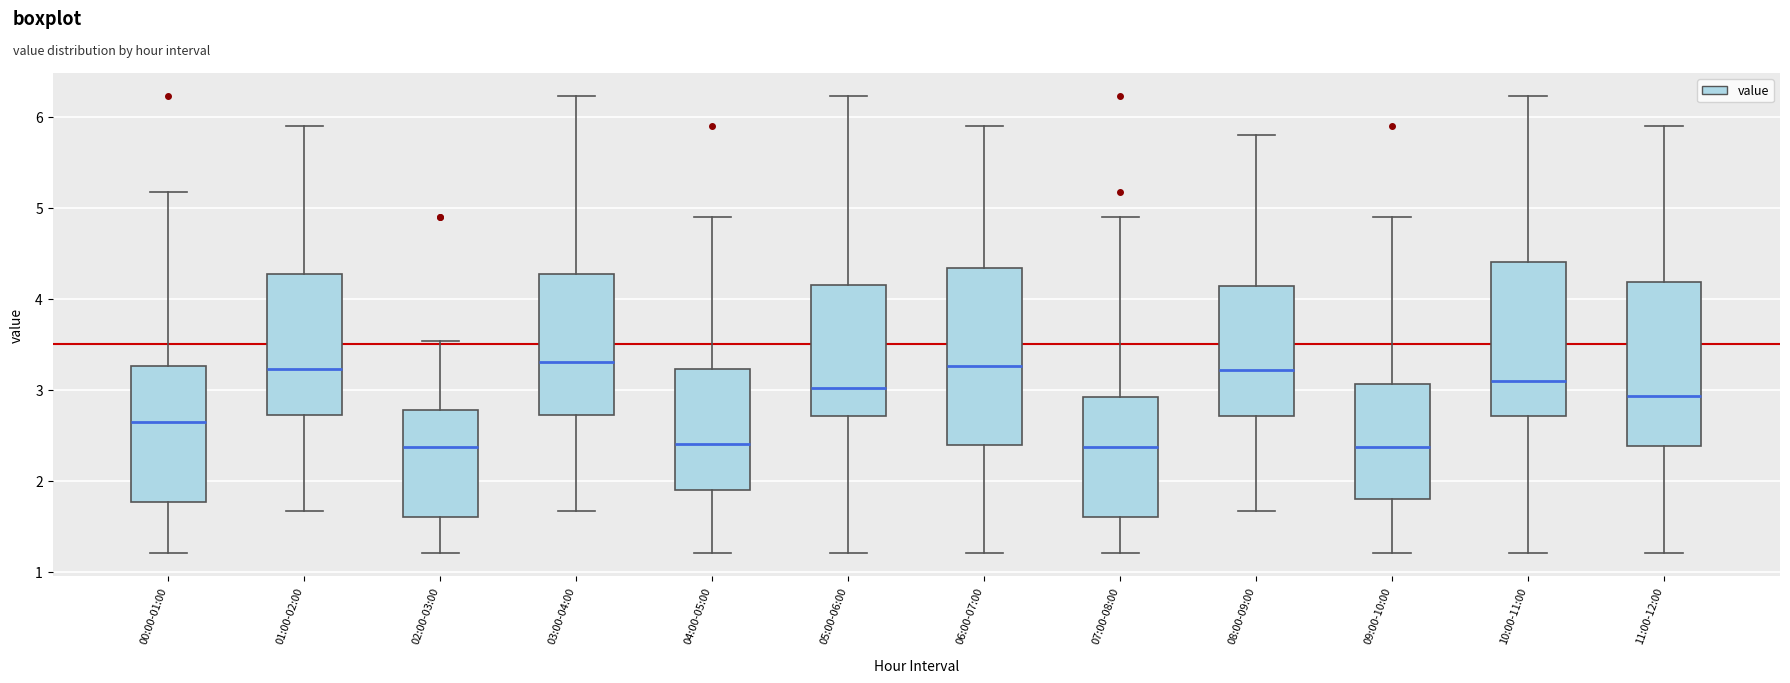

Reading left to right, transcribe this box plot: for each box, give where its median line is, the range the box spans, and where its two whiskers end, as read against the y-axis. The values are not printed on the chart, so give them approximately, as read against the axis.

00:00-01:00: median 2.7, box 1.8 to 3.3, whiskers 1.2 to 5.2
01:00-02:00: median 3.2, box 2.7 to 4.3, whiskers 1.7 to 5.9
02:00-03:00: median 2.4, box 1.6 to 2.8, whiskers 1.2 to 3.5
03:00-04:00: median 3.3, box 2.7 to 4.3, whiskers 1.7 to 6.2
04:00-05:00: median 2.4, box 1.9 to 3.2, whiskers 1.2 to 4.9
05:00-06:00: median 3.0, box 2.7 to 4.2, whiskers 1.2 to 6.2
06:00-07:00: median 3.3, box 2.4 to 4.3, whiskers 1.2 to 5.9
07:00-08:00: median 2.4, box 1.6 to 2.9, whiskers 1.2 to 4.9
08:00-09:00: median 3.2, box 2.7 to 4.1, whiskers 1.7 to 5.8
09:00-10:00: median 2.4, box 1.8 to 3.1, whiskers 1.2 to 4.9
10:00-11:00: median 3.1, box 2.7 to 4.4, whiskers 1.2 to 6.2
11:00-12:00: median 2.9, box 2.4 to 4.2, whiskers 1.2 to 5.9